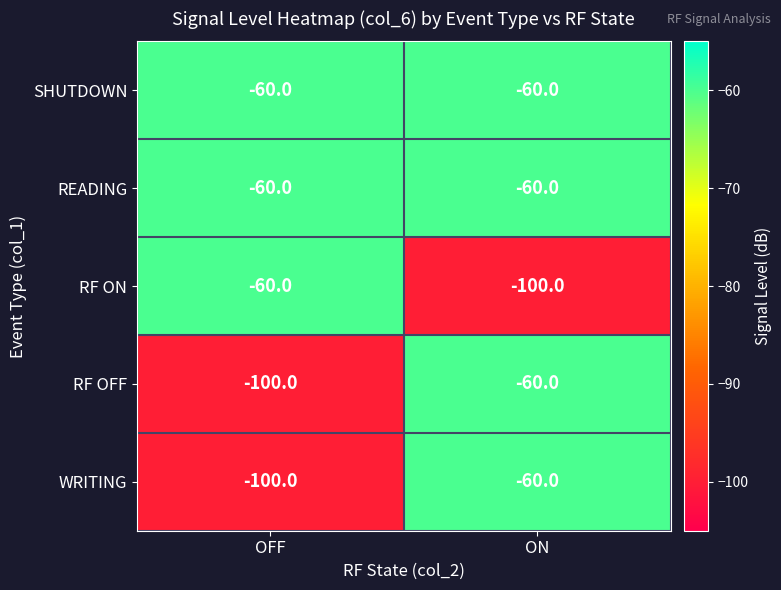

Rank the categories by RF OFF value from lowest to highest.

OFF, ON